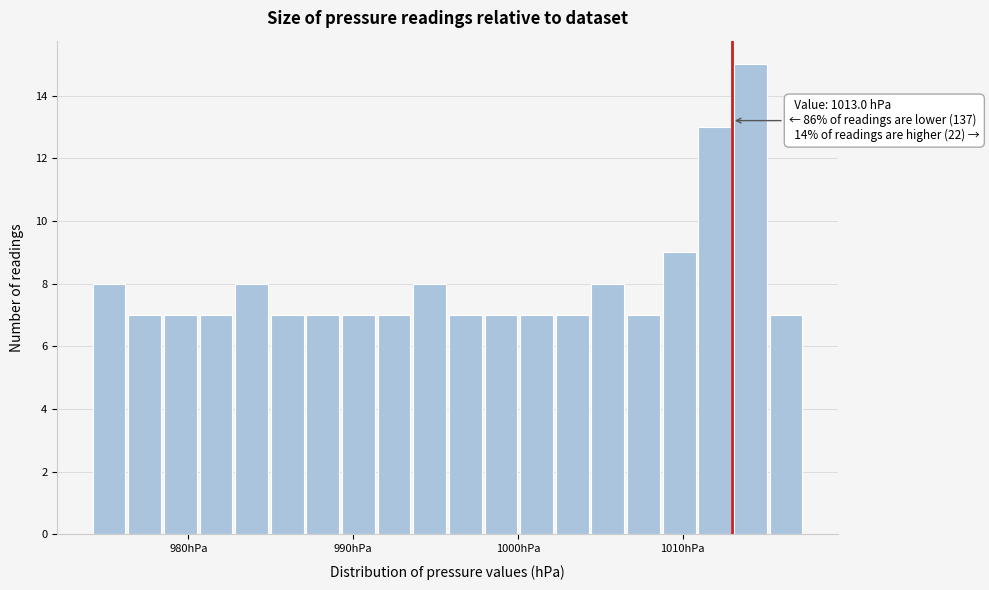

Around what value on the x-axis is the tallest bar? Give the approximate position of its centre, as read against the axis.

1014